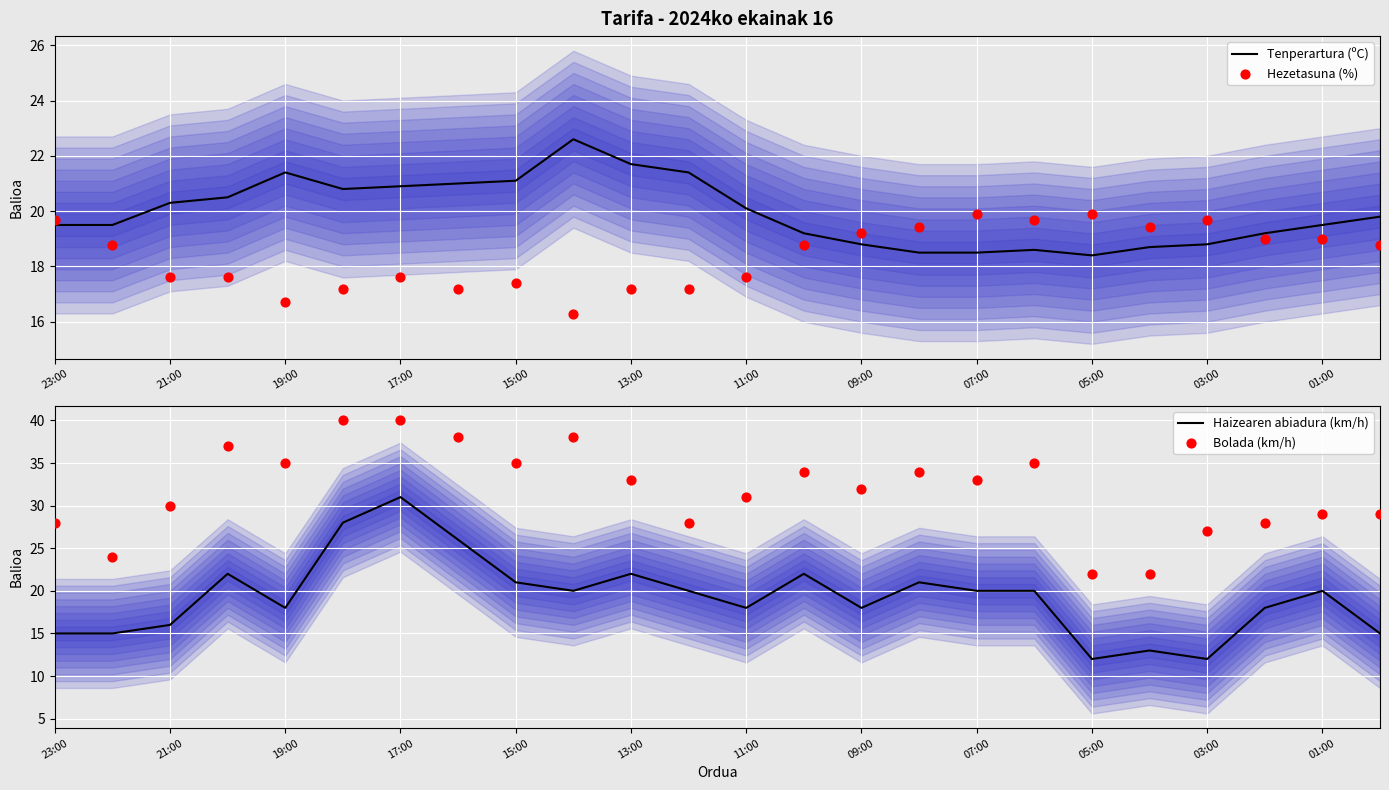

At how many categories does at least one series exceed 33?

10